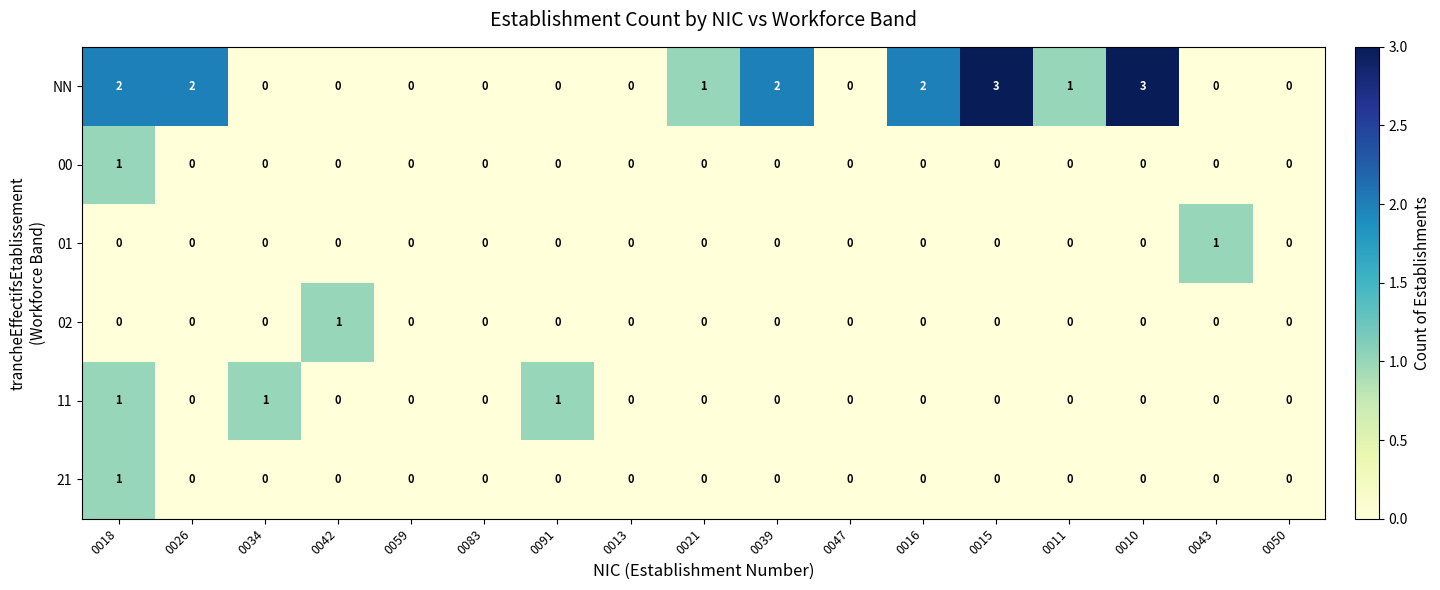

Is it true that 02 equals 0 at 0034?

True